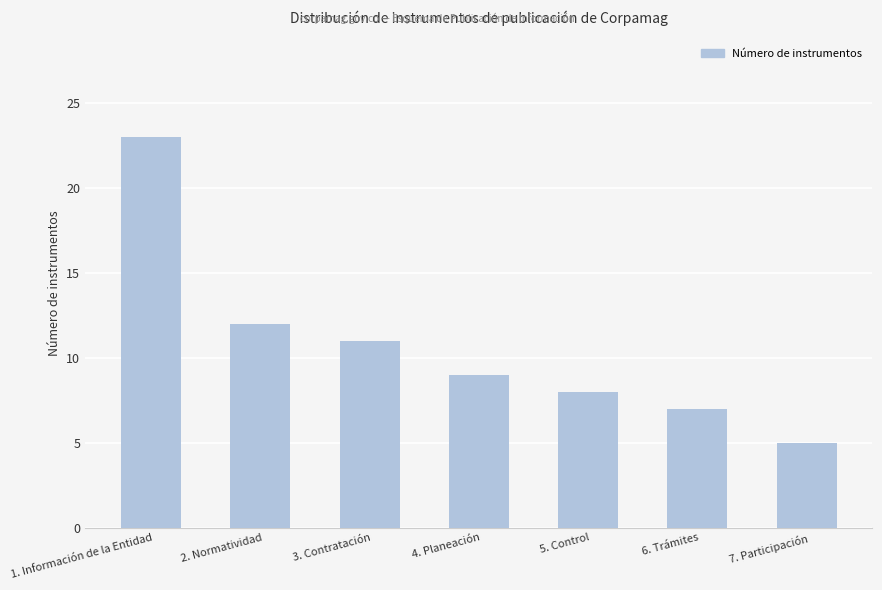

What value does the data have at 3. Contratación?

11